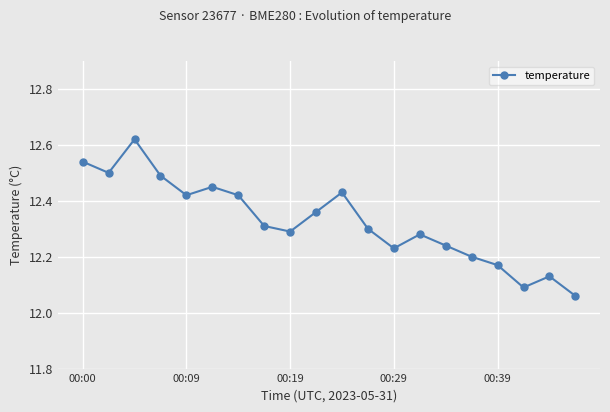

How many interior local peaks (higher than both neighbors) does the data have?

5